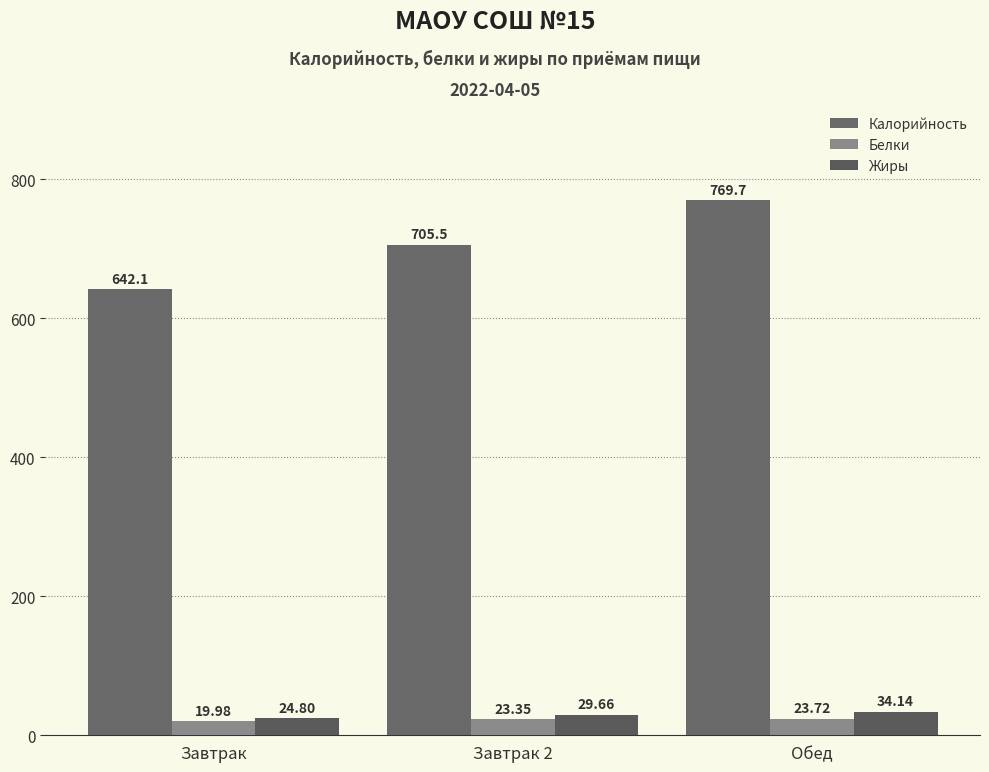

What is the maximum value shown in the chart?

769.7